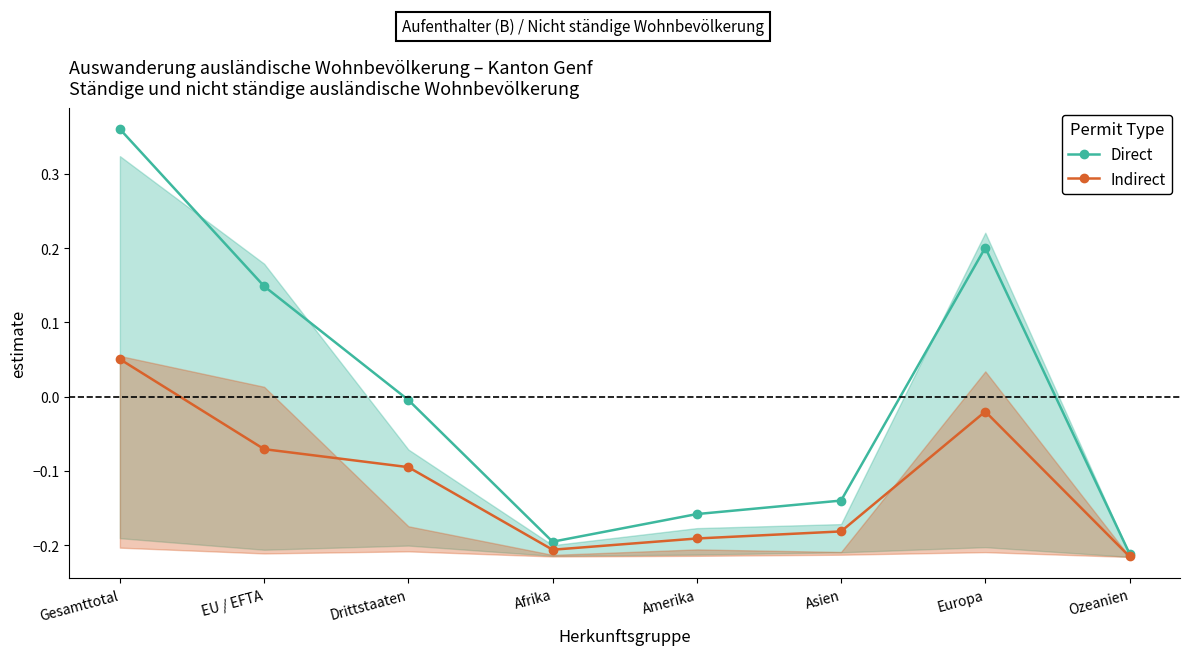

True or false: Direct and Indirect intersect in this chart.

False